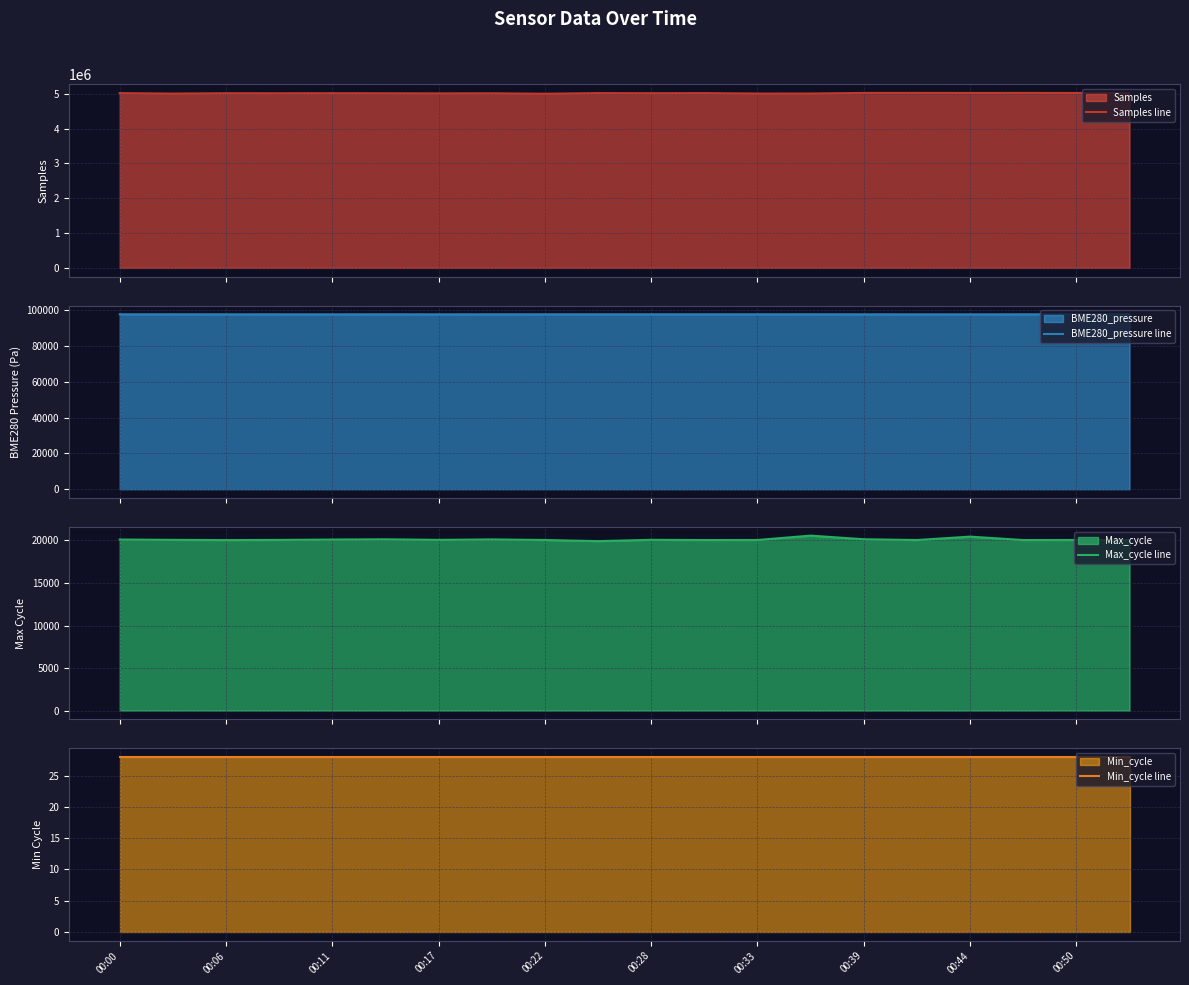

Is it true that Samples line equals 5003172.0 at 00:22?

True